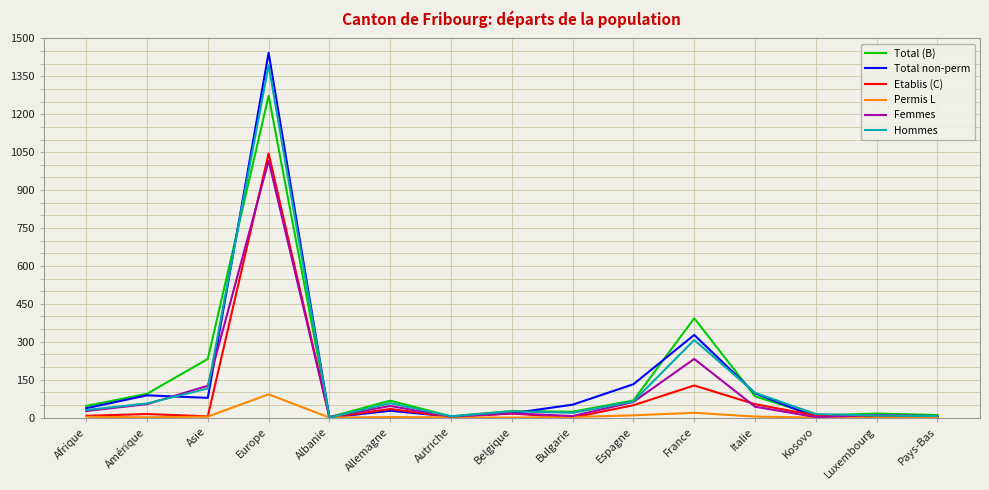

At how many categories does at least one series exceed 1292?

1